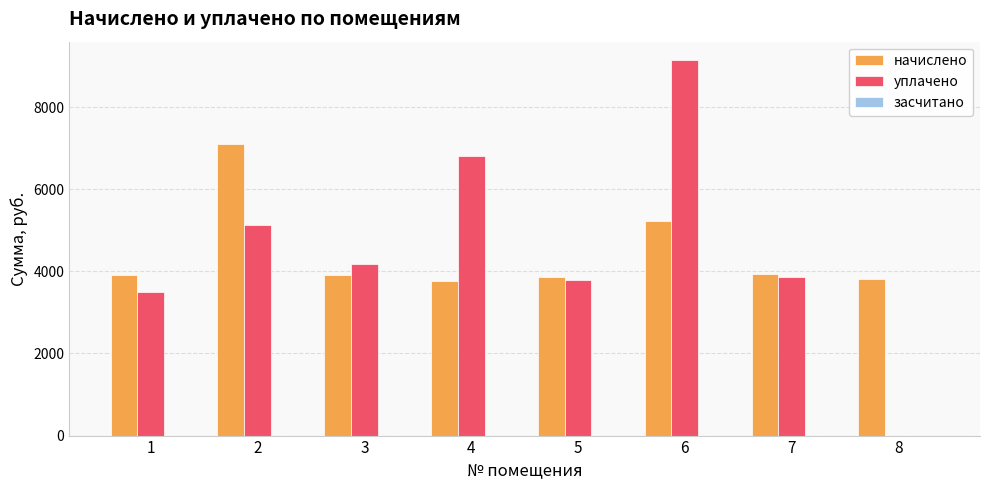

The уплачено series shows 4649.6 at 6. True or false?

False